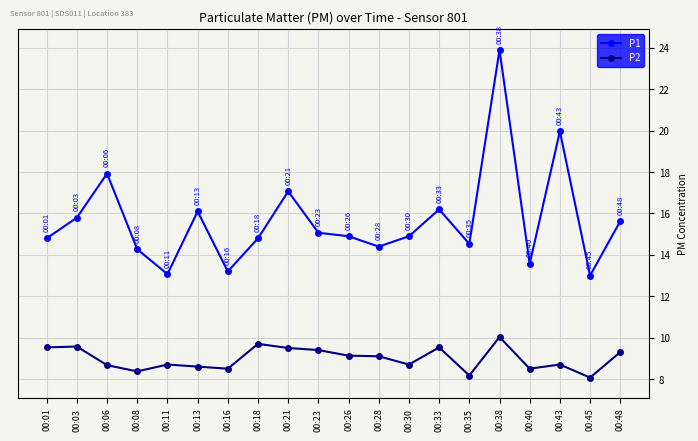

What is the maximum value shown in the chart?

23.9